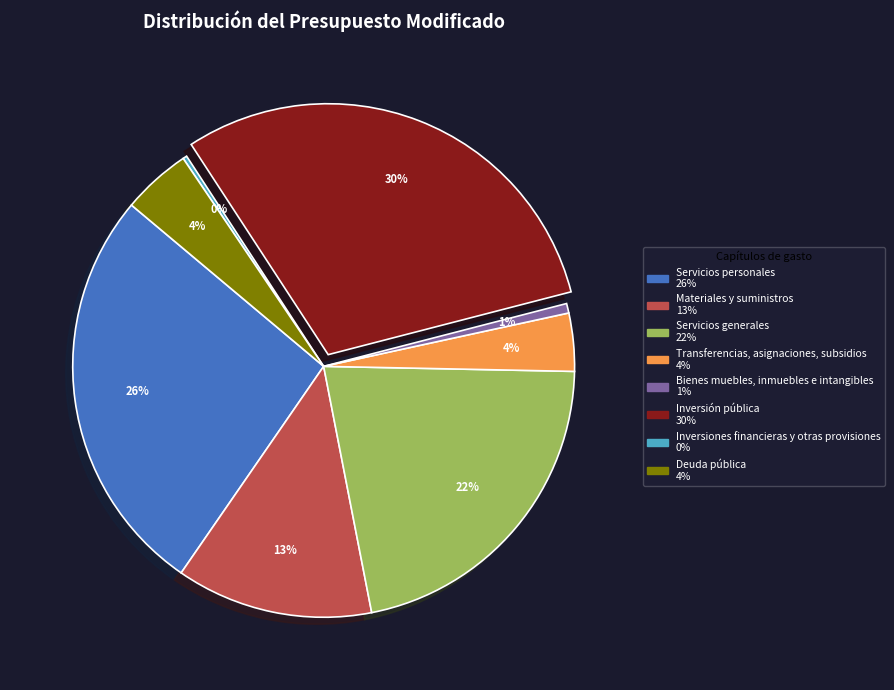

Does Deuda pública represent more than half of the total?

No